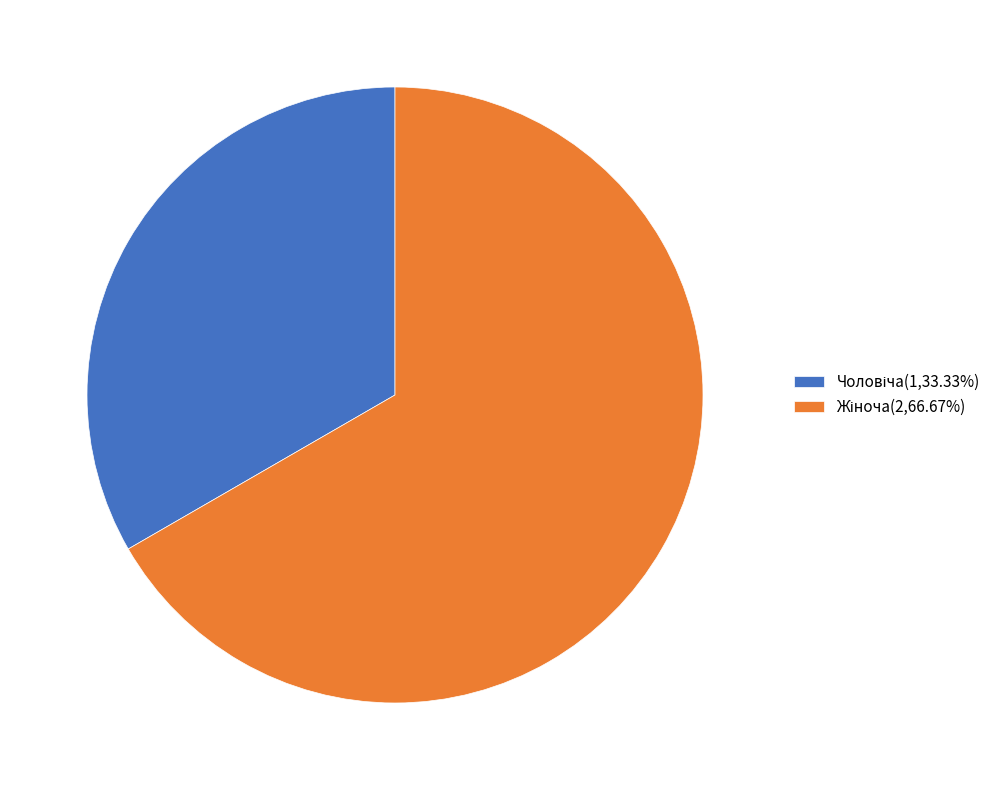

Does any single category account for the majority?

Yes